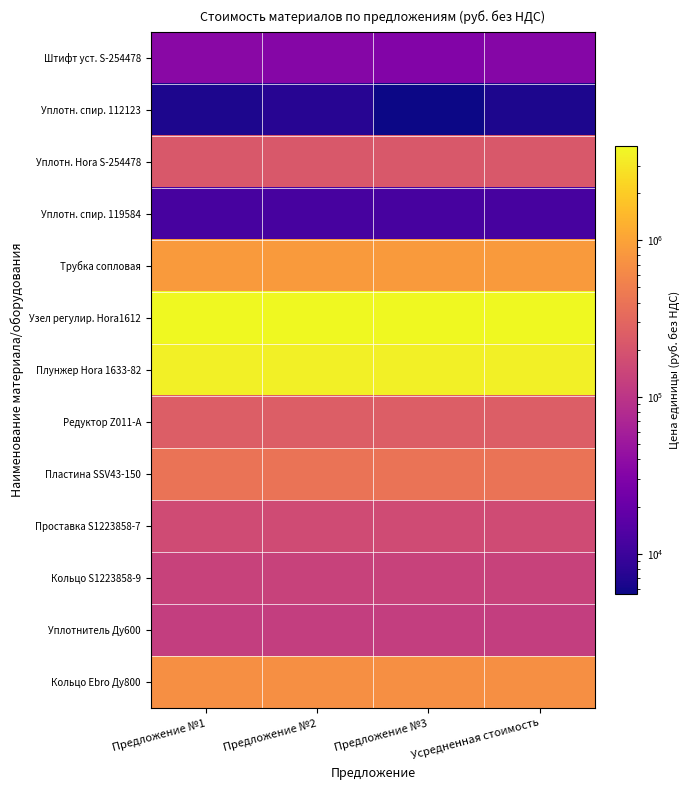

Which has a higher value, Предложение №2 or Усредненная стоимость?

Предложение №2